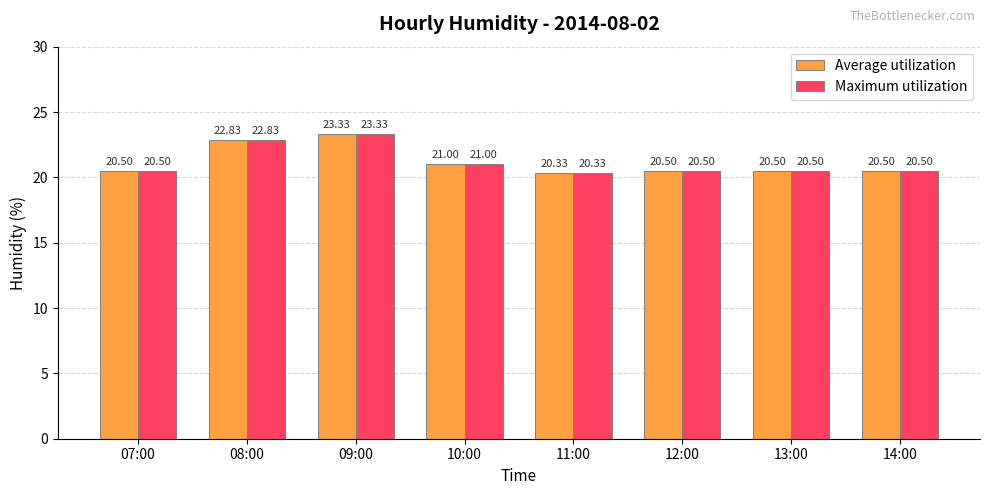

How many groups of bars are there?

8